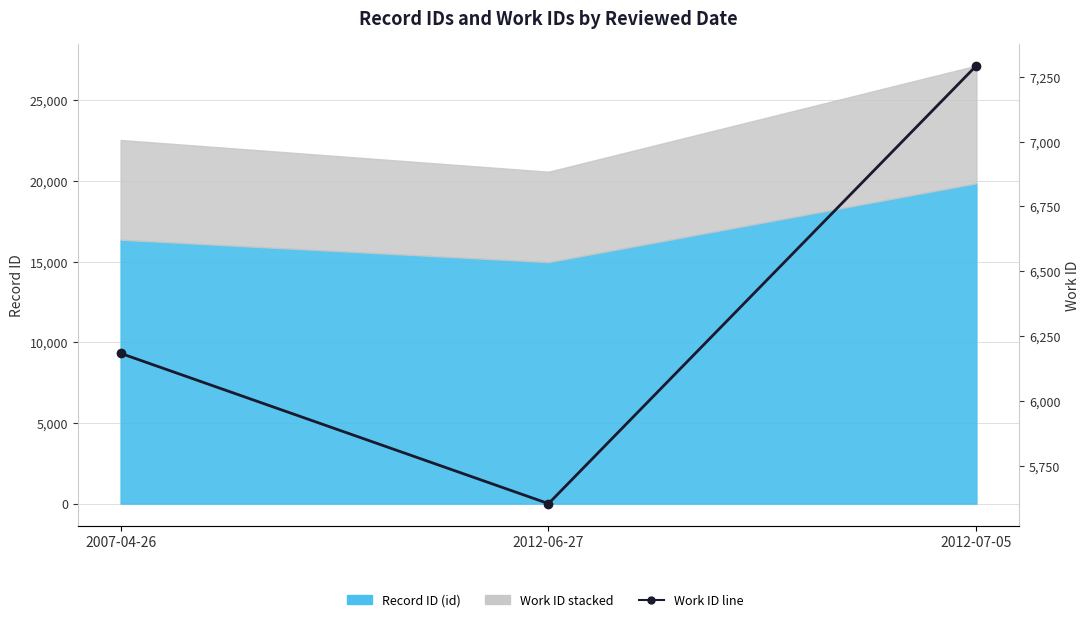

Rank the categories by value from highest to lowest.

2012-07-05, 2007-04-26, 2012-06-27